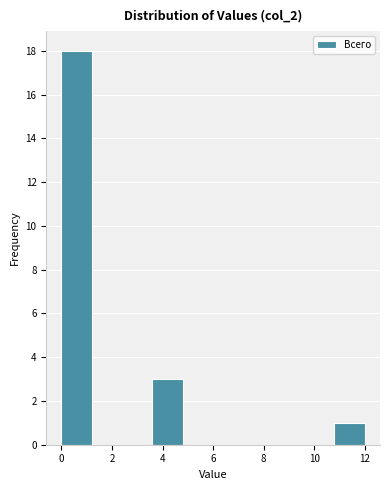

Reading left to right, transcribe this chart: for each bar, give the range it covers on the x-axis and its height. The values are not printed on the chart, so give them approximately, as read against the axis.

0.0 to 1.2: 18
1.2 to 2.4: 0
2.4 to 3.6: 0
3.6 to 4.8: 3
4.8 to 6.0: 0
6.0 to 7.2: 0
7.2 to 8.4: 0
8.4 to 9.6: 0
9.6 to 10.8: 0
10.8 to 12.0: 1